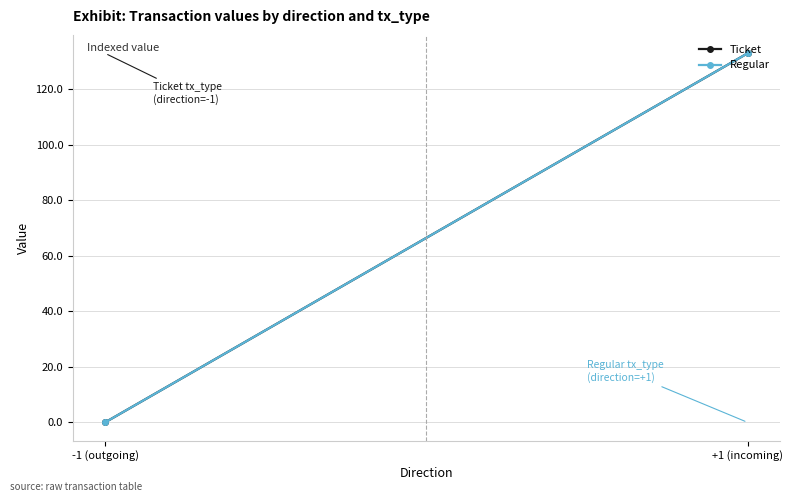

How many values in the Regular series are below 132?

1